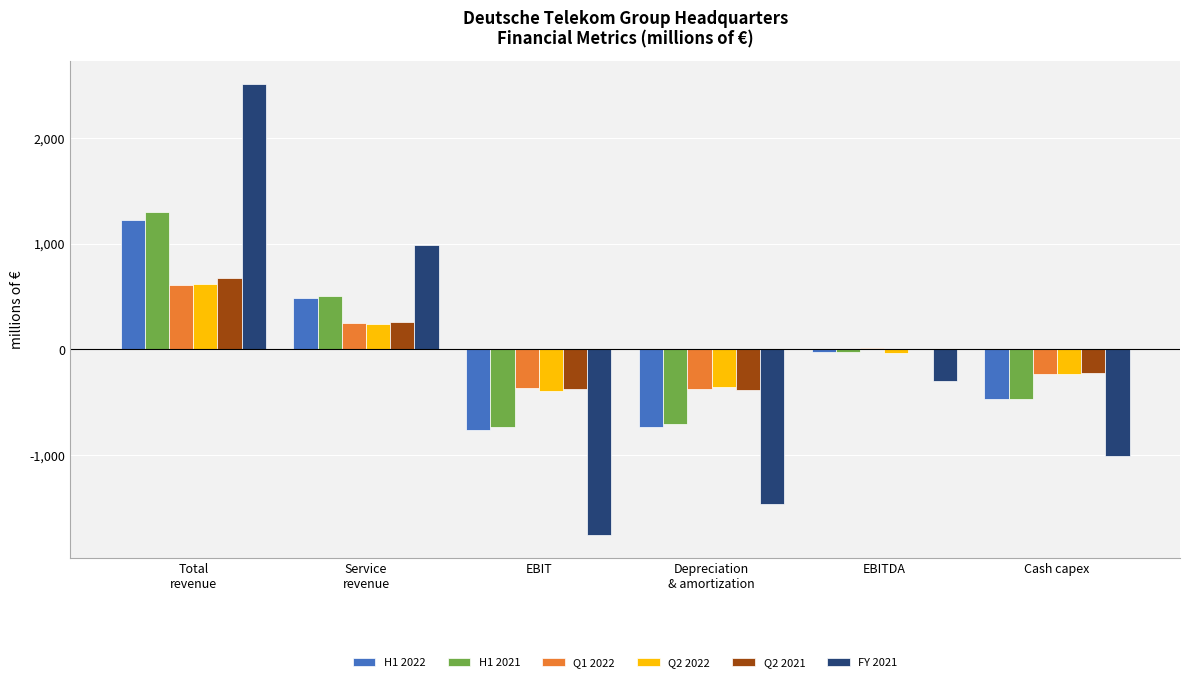

The Q2 2021 series shows -222 at Cash capex. True or false?

True